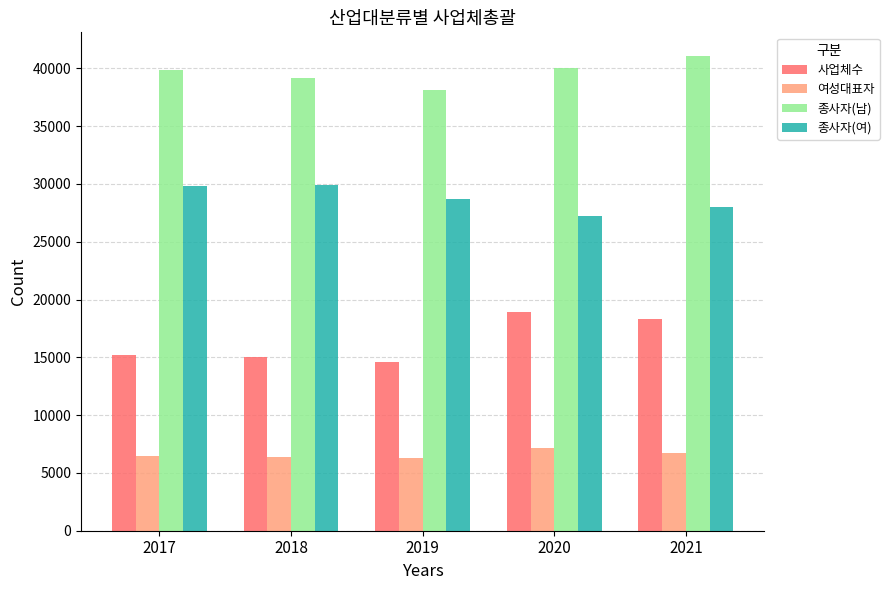

Which series has the widest spread of values?

사업체수